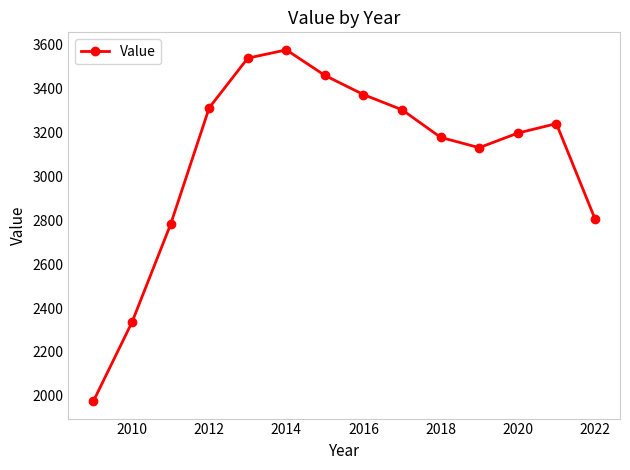

How many points are lower than both their immediate neighbors (excluding endpoints)?

1